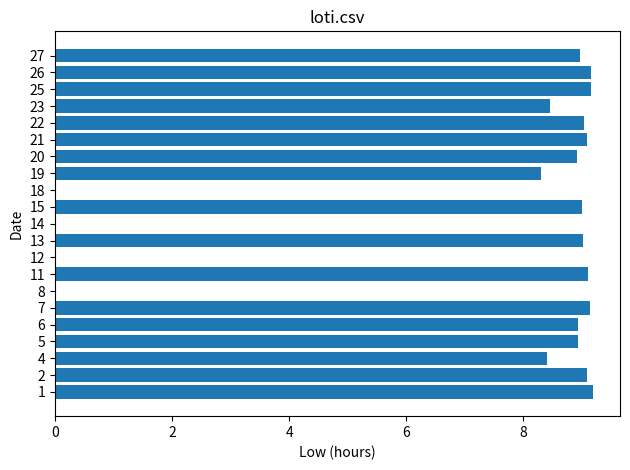

What is the maximum value shown in the chart?

9.2